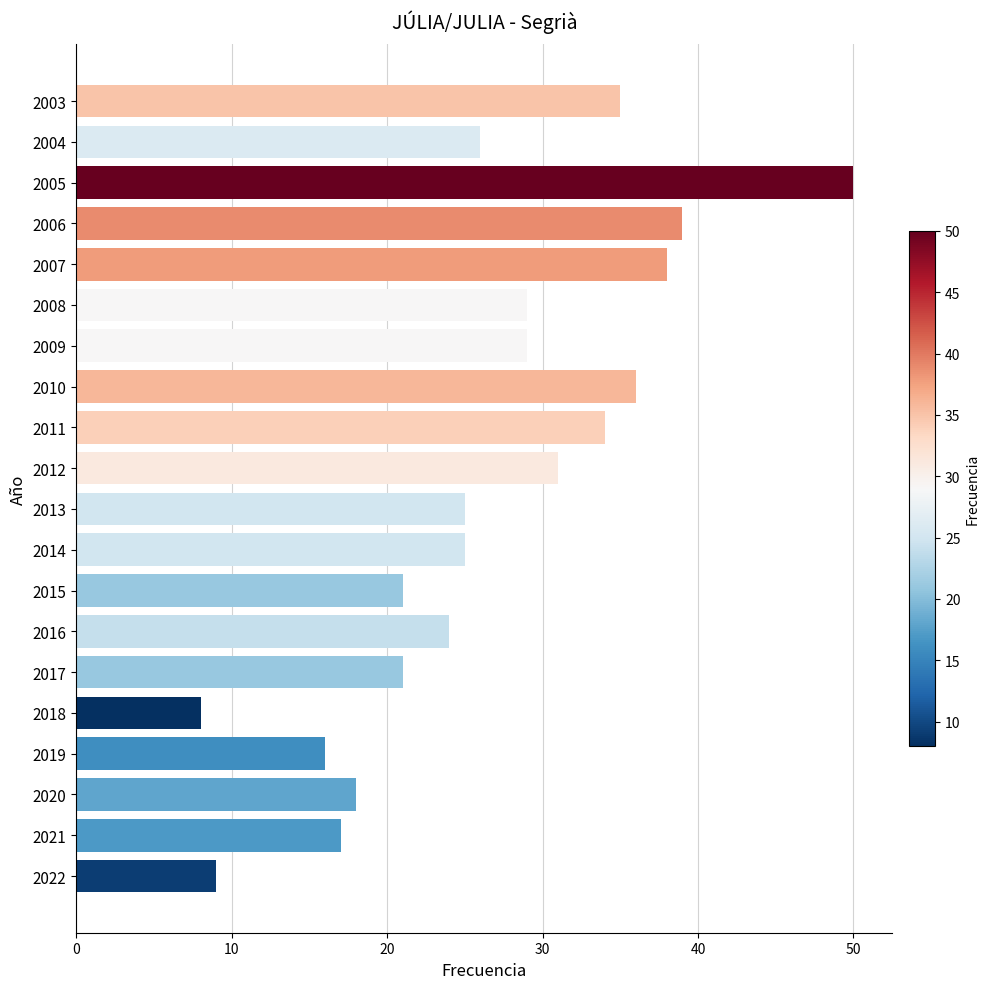

What is the change in value from 2020 to 2012?

+13